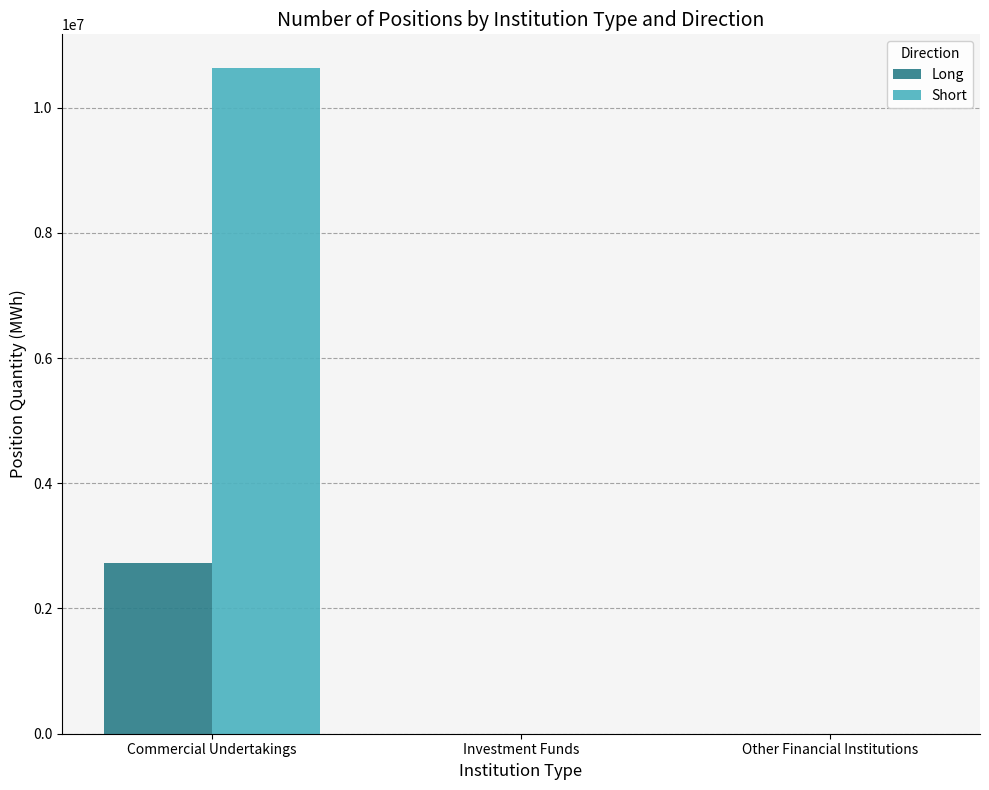

What is the difference between the Short values at Commercial Undertakings and Investment Funds?

10636900